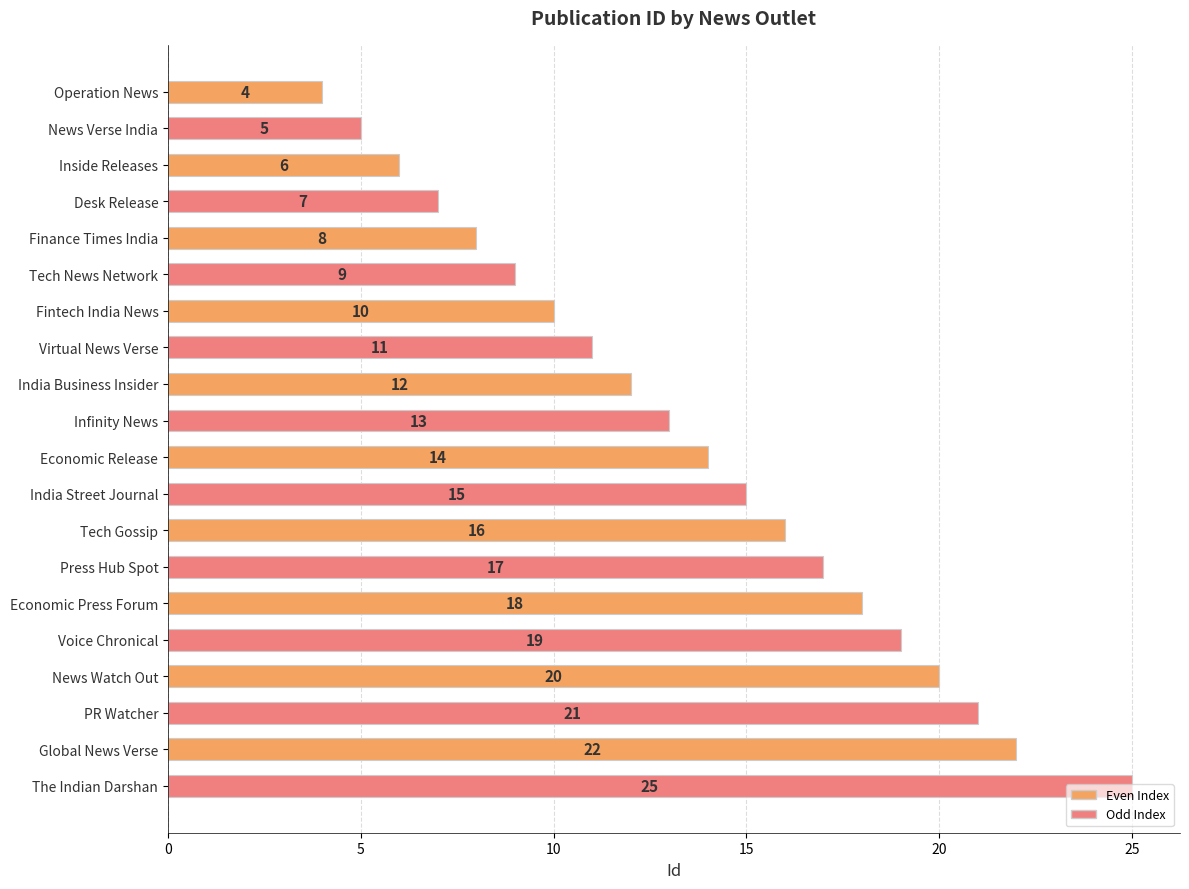

What is the label of the 10th bar from the top?

Infinity News